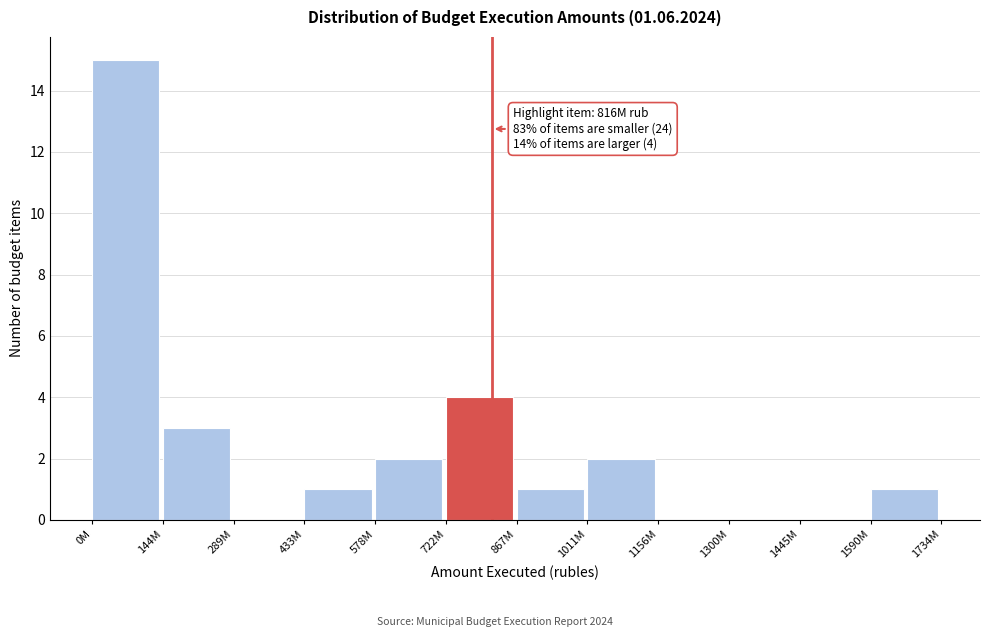

Reading left to right, list all the values displayed in this chart.

0M=15	144M=3	289M=0	433M=1	578M=2	722M=4	867M=1	1011M=2	1156M=0	1300M=0	1445M=0	1590M=1